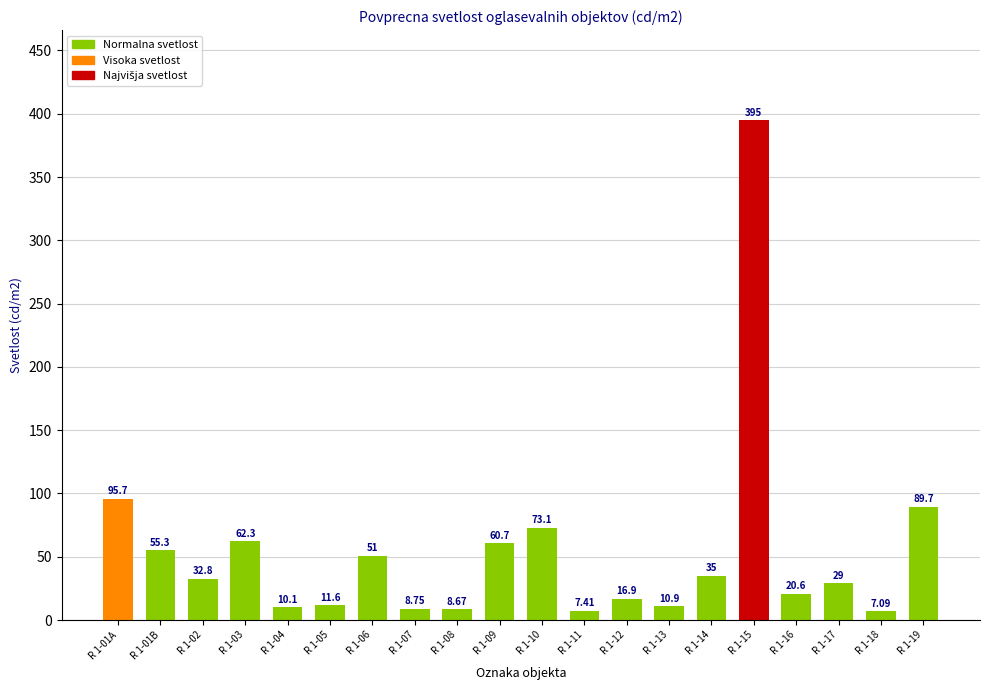

List the labels in order of value, smallest first.

R 1-18, R 1-11, R 1-08, R 1-07, R 1-04, R 1-13, R 1-05, R 1-12, R 1-16, R 1-17, R 1-02, R 1-14, R 1-06, R 1-01B, R 1-09, R 1-03, R 1-10, R 1-19, R 1-01A, R 1-15